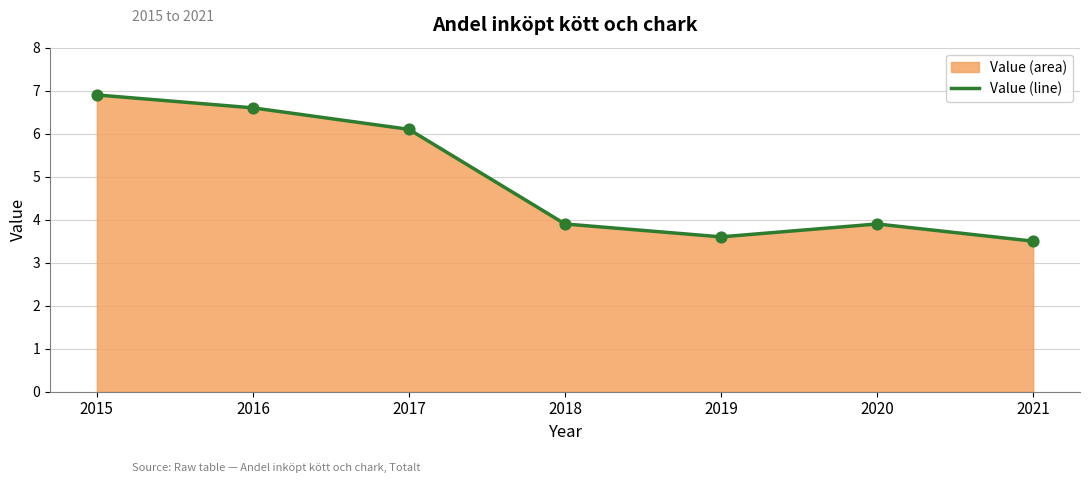

What is the ratio of the value at 2016 to the value at 2020?

1.7